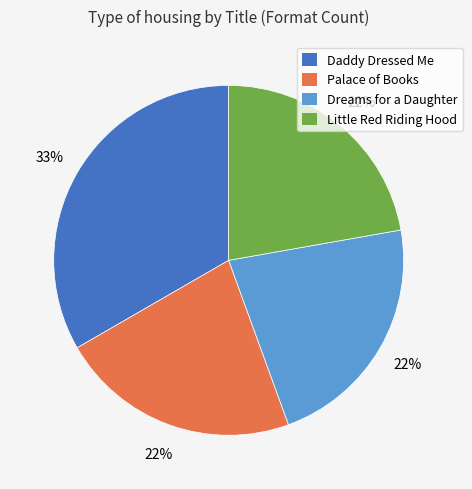

To the nearest percent, what percentage of the pie is Dreams for a Daughter?

22%